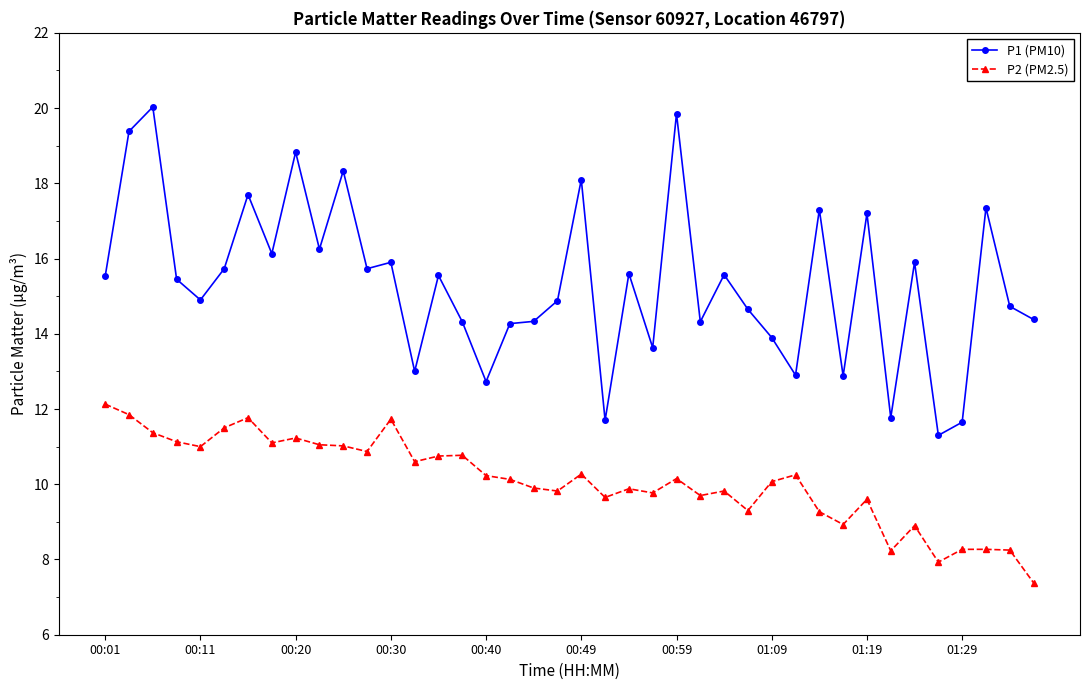

What is the value of the P2 (PM2.5) point at the 27th from the left?

9.8